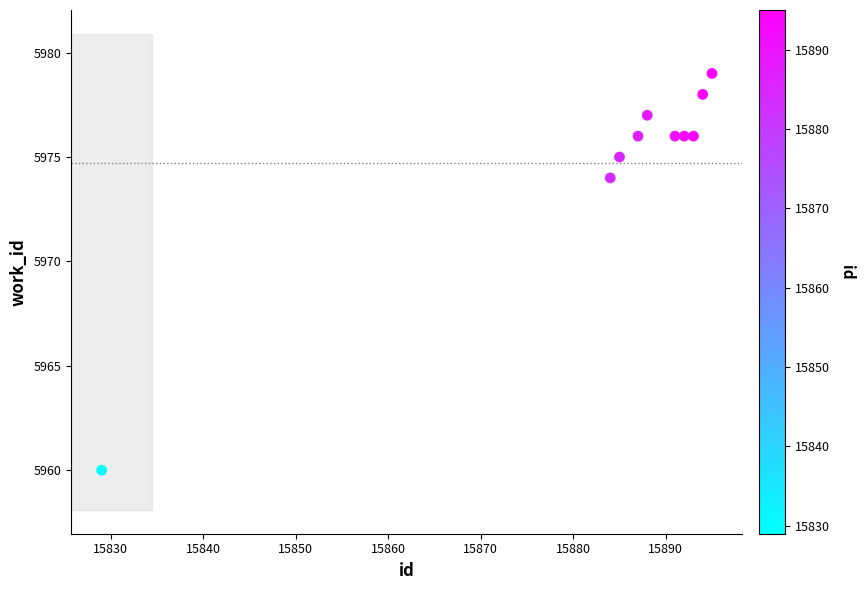

What is the range of X values (max minus min)?

66